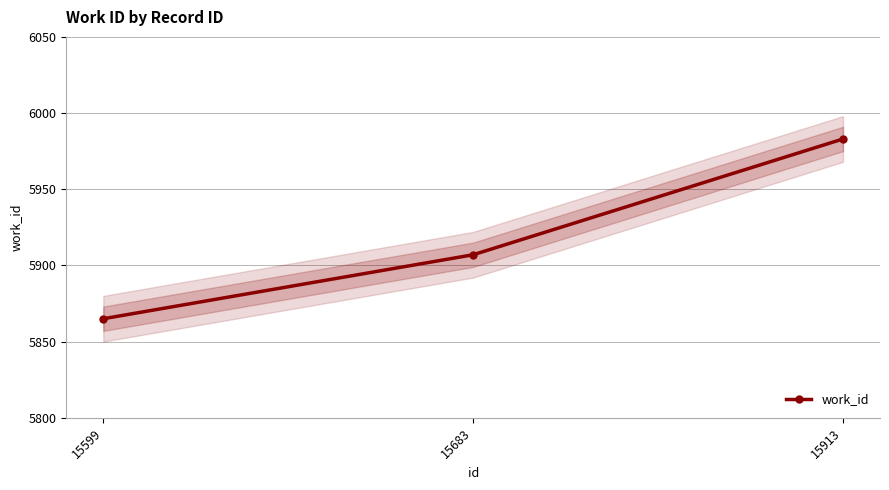

Approximately how many times larger is the value at 15913 compared to 15683?

1.0